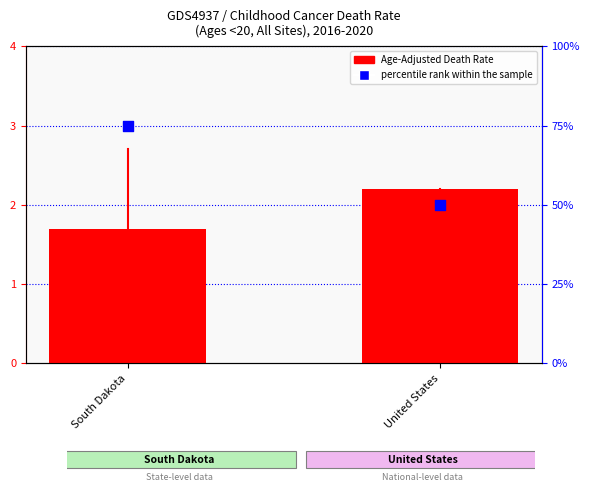

At how many categories does at least one series exceed 17?

2